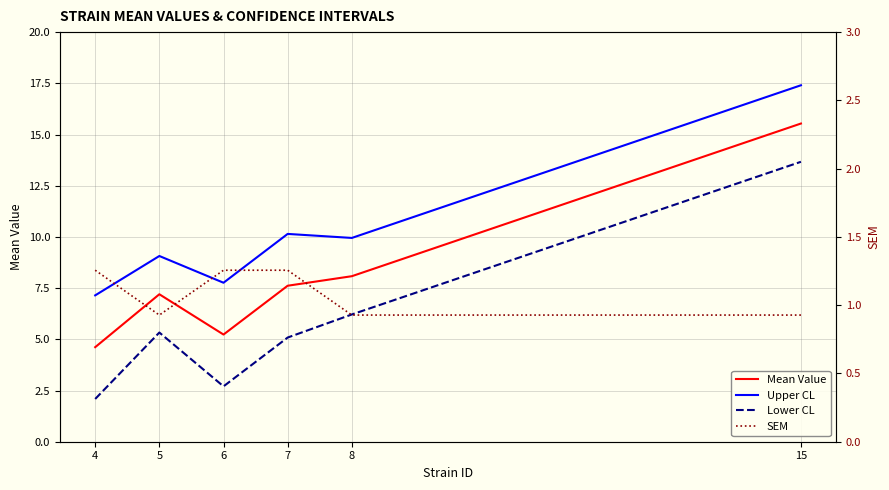

Reading left to right, list all the values displayed in this chart.

Mean Value: 4.6	7.2	5.2	7.6	8.1	15.5
Upper CL: 7.1	9.1	7.8	10.1	10.0	17.4
Lower CL: 2.1	5.3	2.7	5.1	6.2	13.7
SEM: 1.3	0.9	1.3	1.3	0.9	0.9